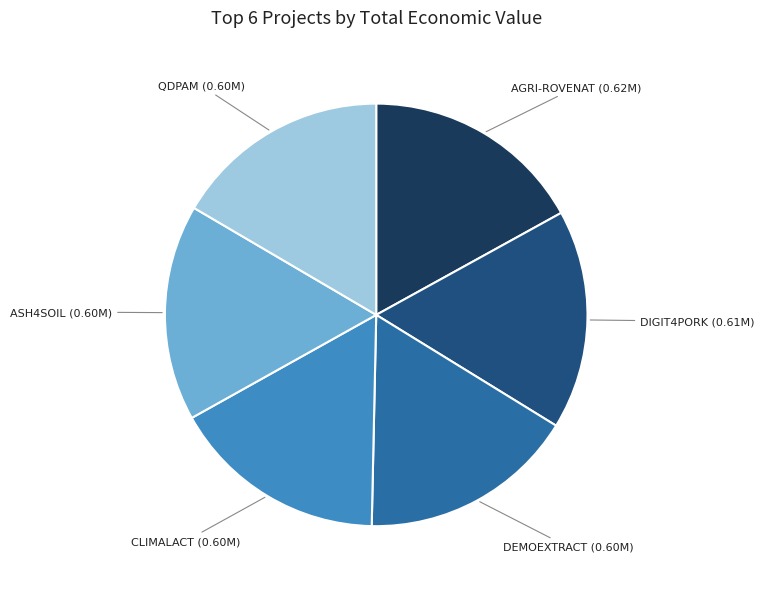

Does any single category account for the majority?

No